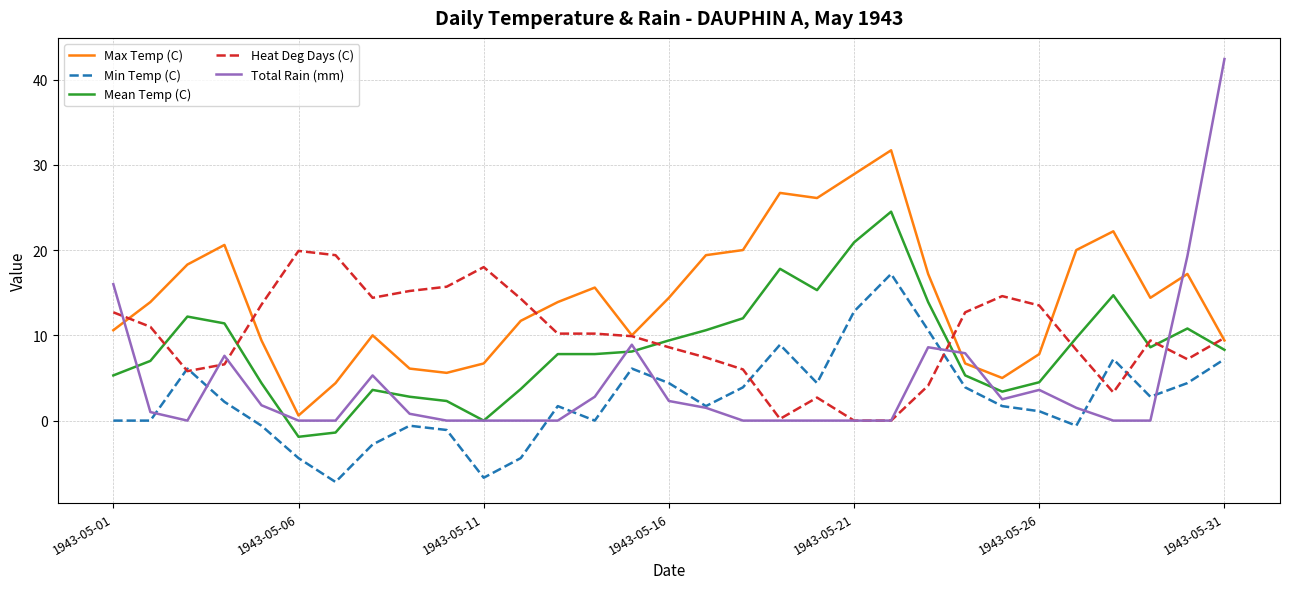

What is the difference between the second highest and second lowest values in the Mean Temp (C) series?

22.3